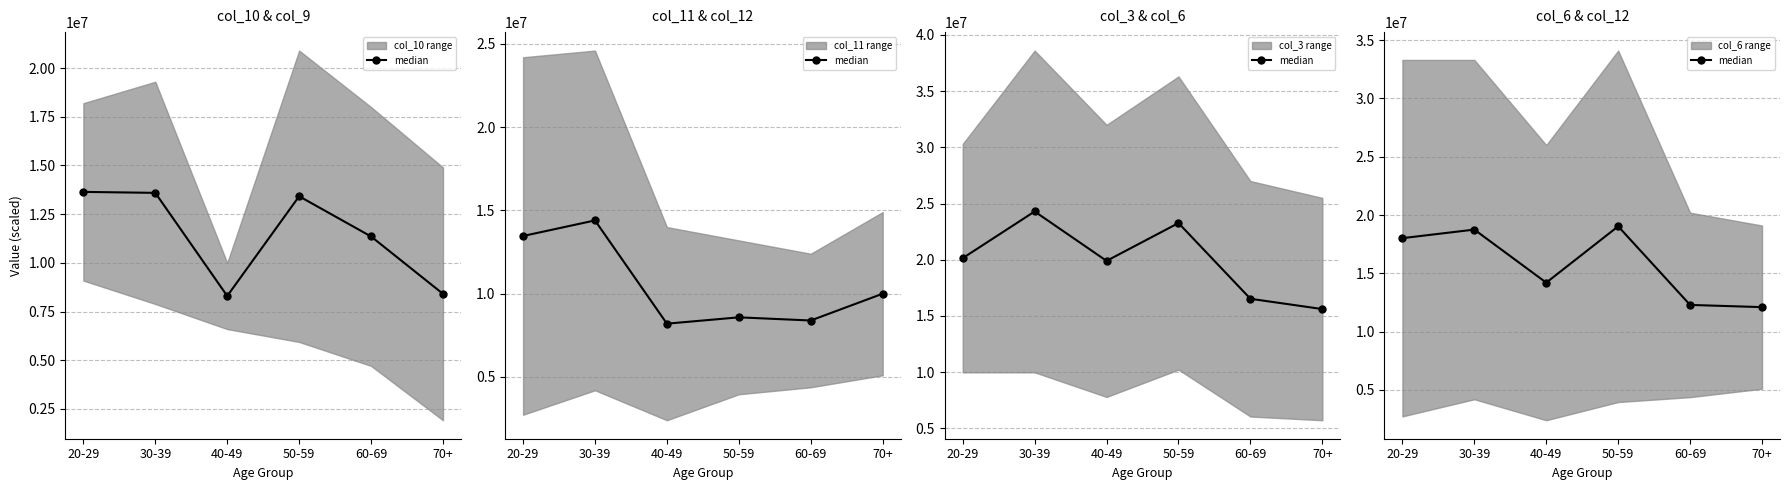

Is it true that the value at 70+ is 12100000?

True